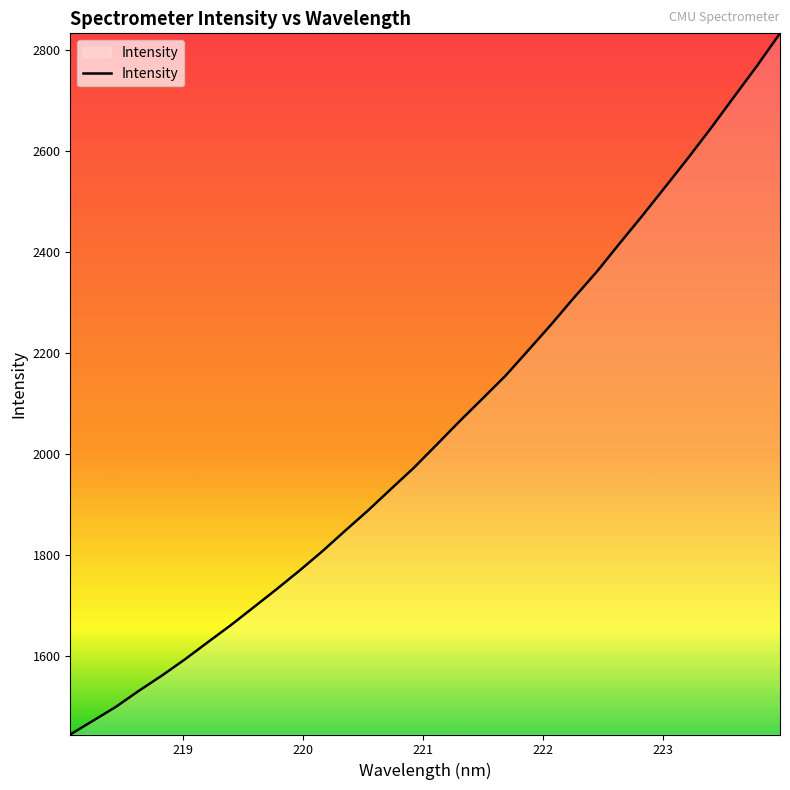

What is the difference between the maximum and minimum values?

1387.8